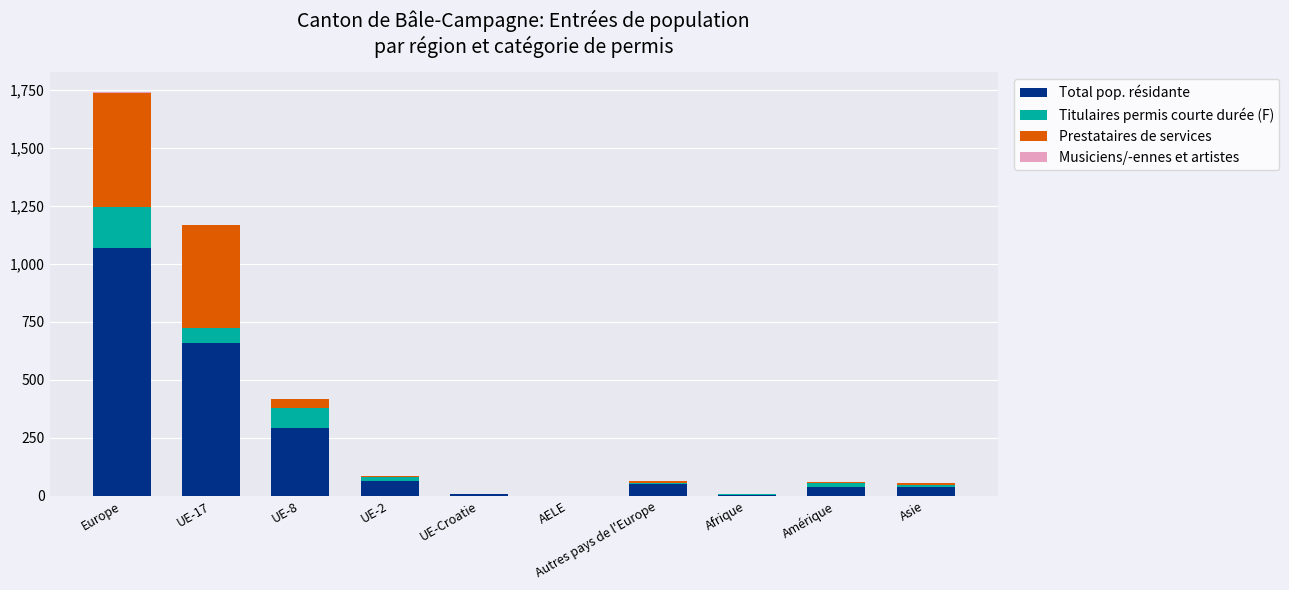

What is the sum of the Total pop. résidante values at UE-2 and Asie?

100